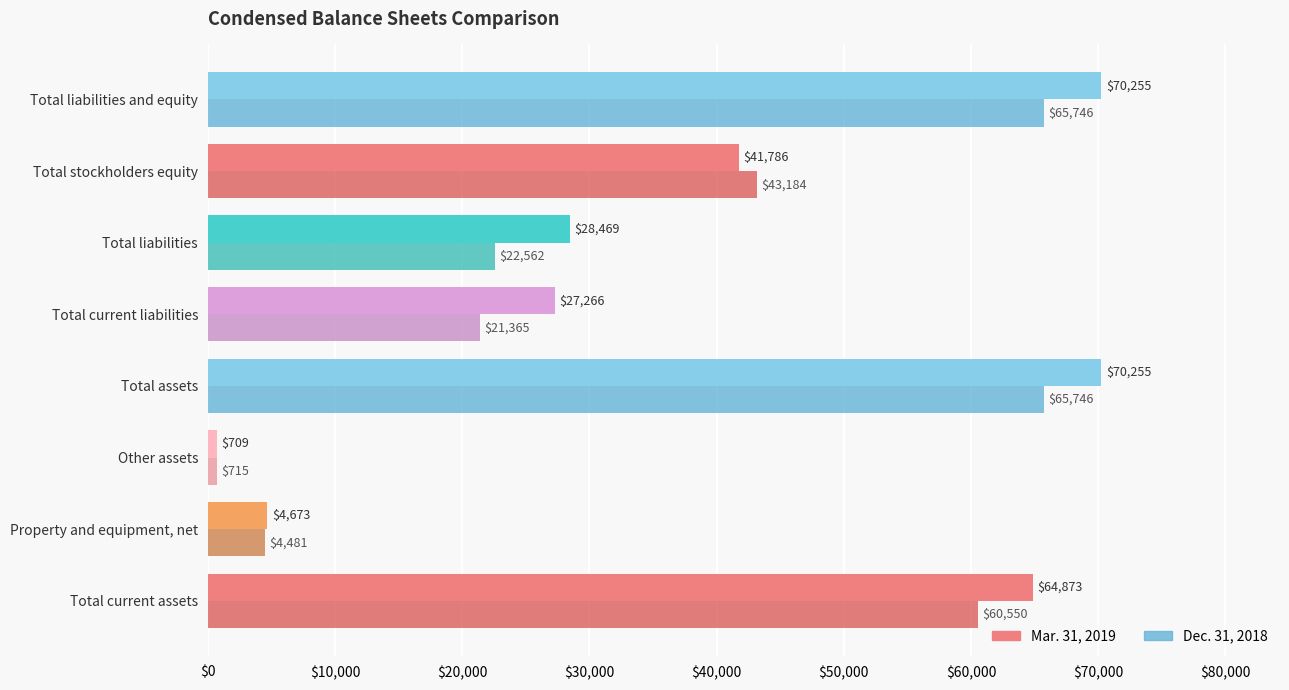

Rank the series by their average value, from highest to lowest.

Mar. 31, 2019, Dec. 31, 2018